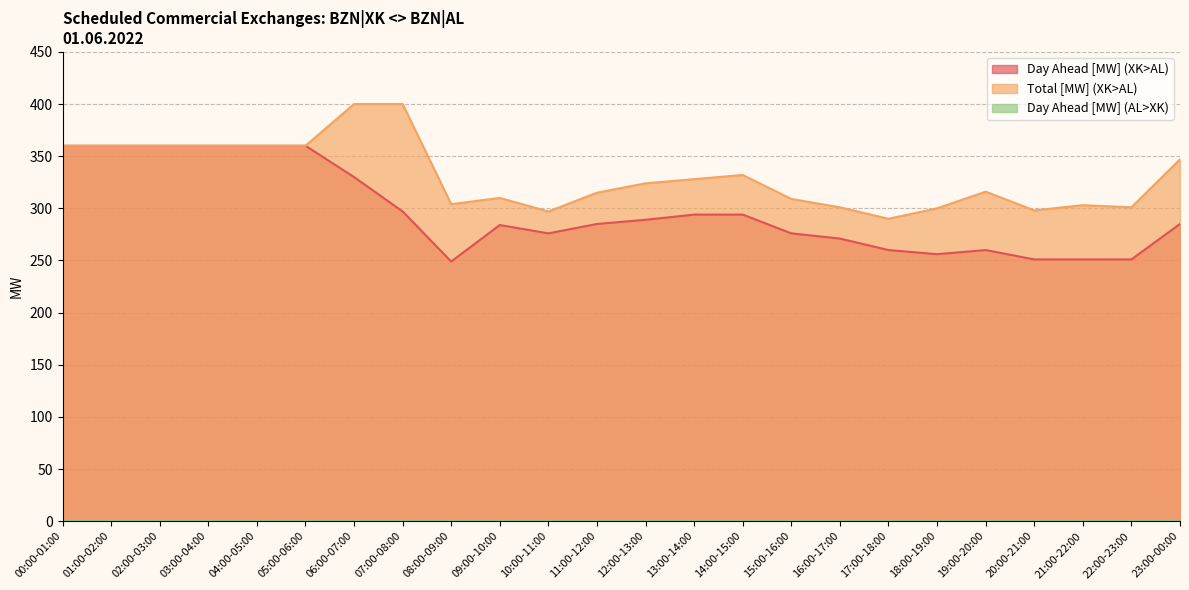

Which series has the largest total across all categories?

Total [MW] (XK>AL)